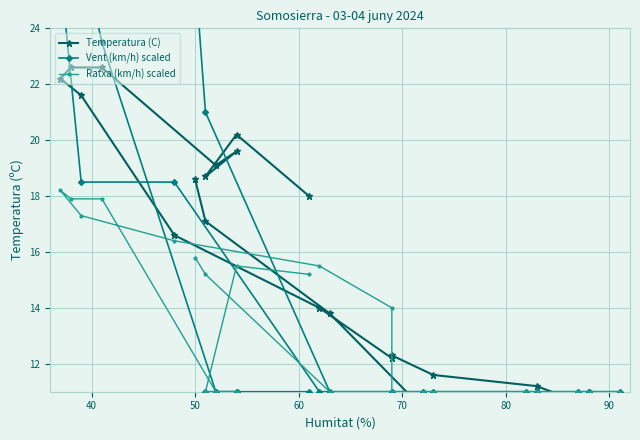

Is this an area chart (filled region under the line)?

No